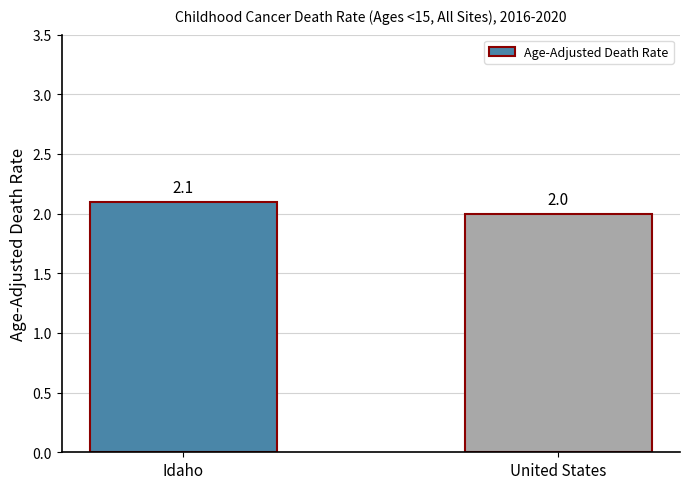

At which label is the value closest to 2?

United States